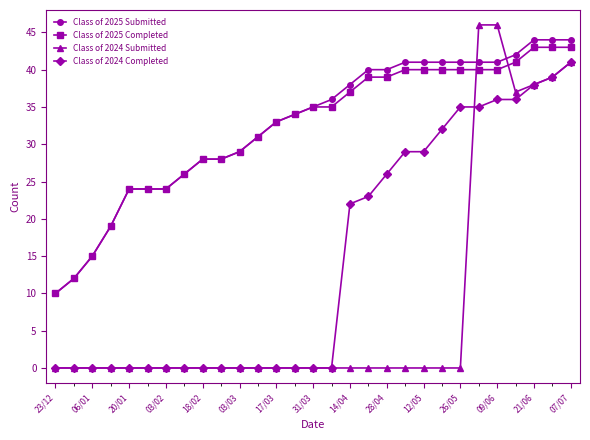

What is the minimum value for Class of 2025 Submitted?

10